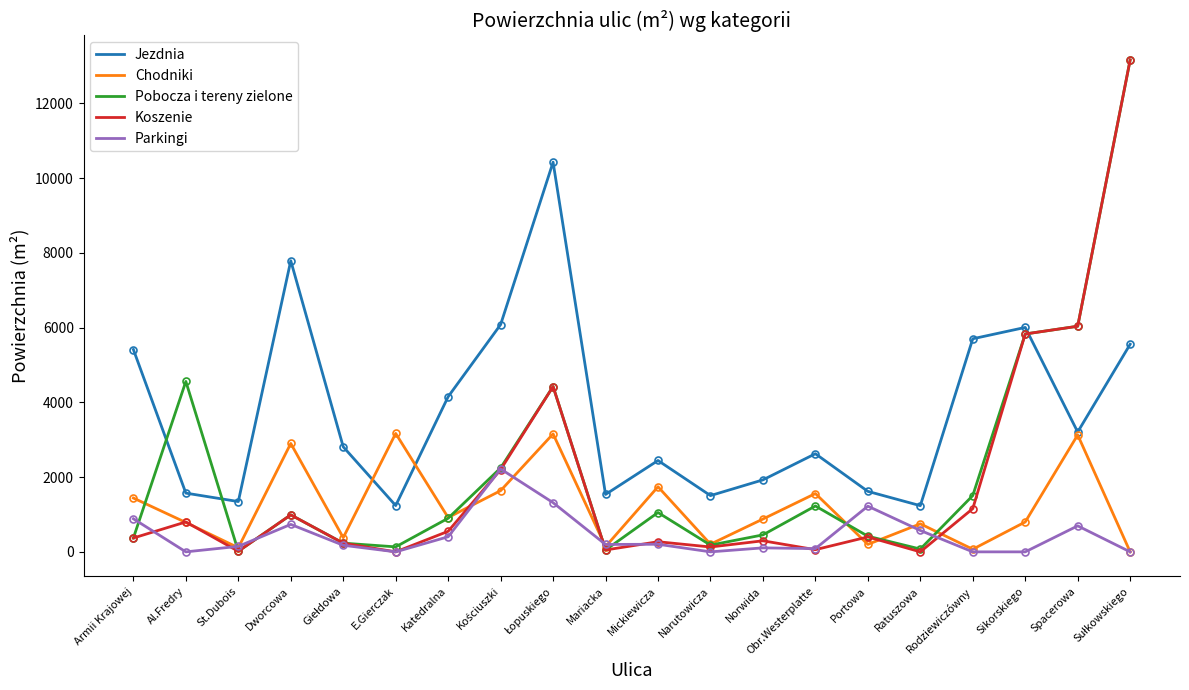

What is the spread (max minus min) of values at Spacerowa?

5339.5